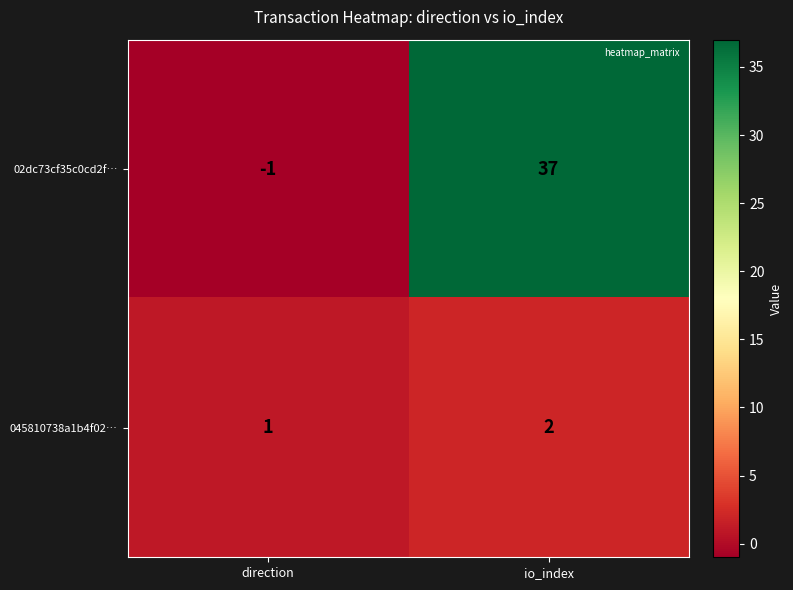

Is it true that 02dc73cf35c0cd2f… equals -2 at direction?

False